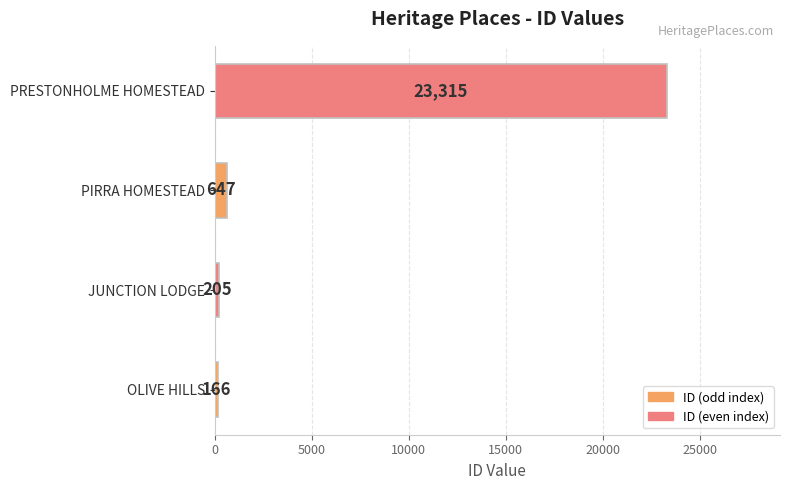

What is the maximum value shown in the chart?

23315